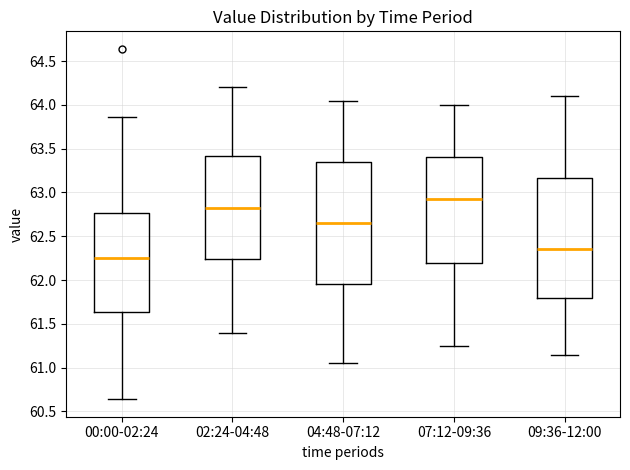

Which box has the highest median line?

07:12-09:36